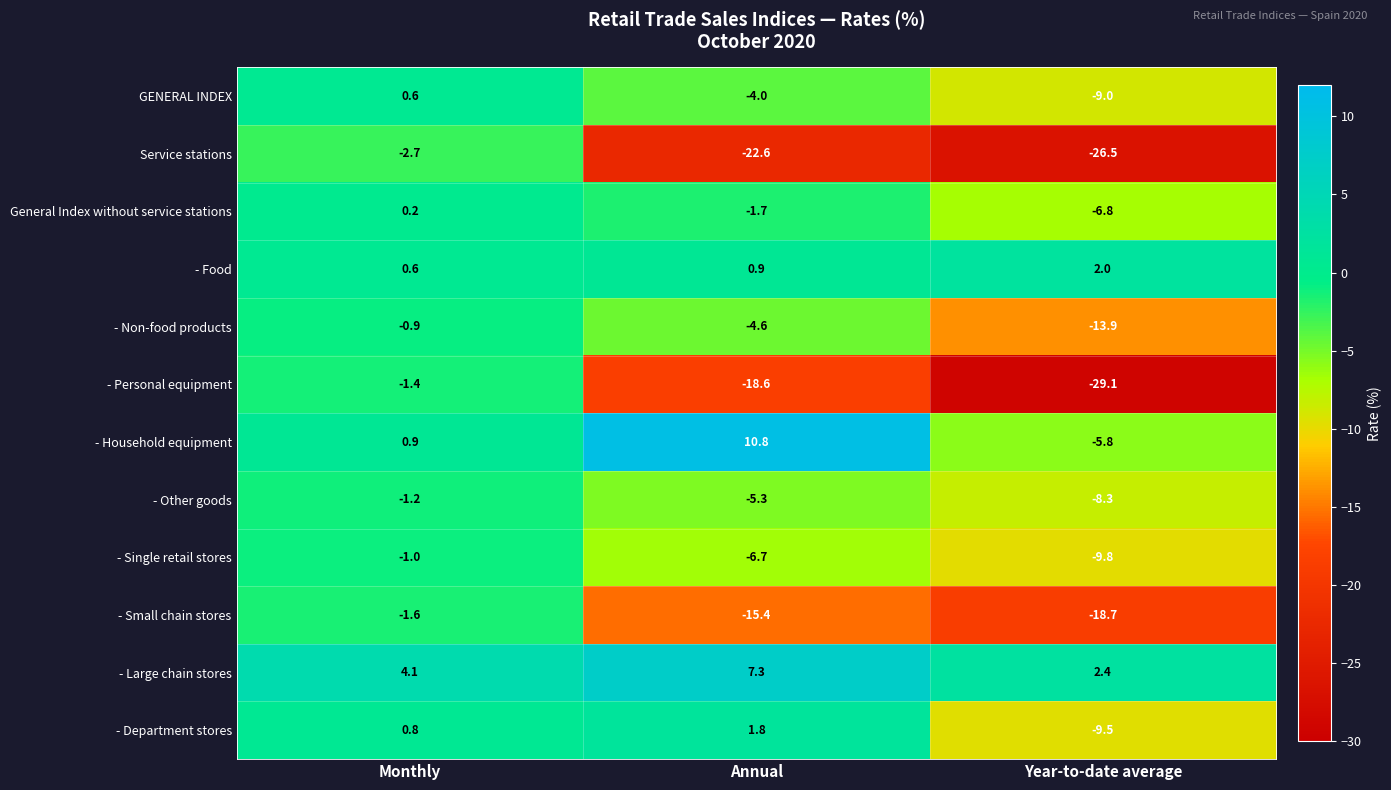

Which label corresponds to the largest value in the chart?

Annual